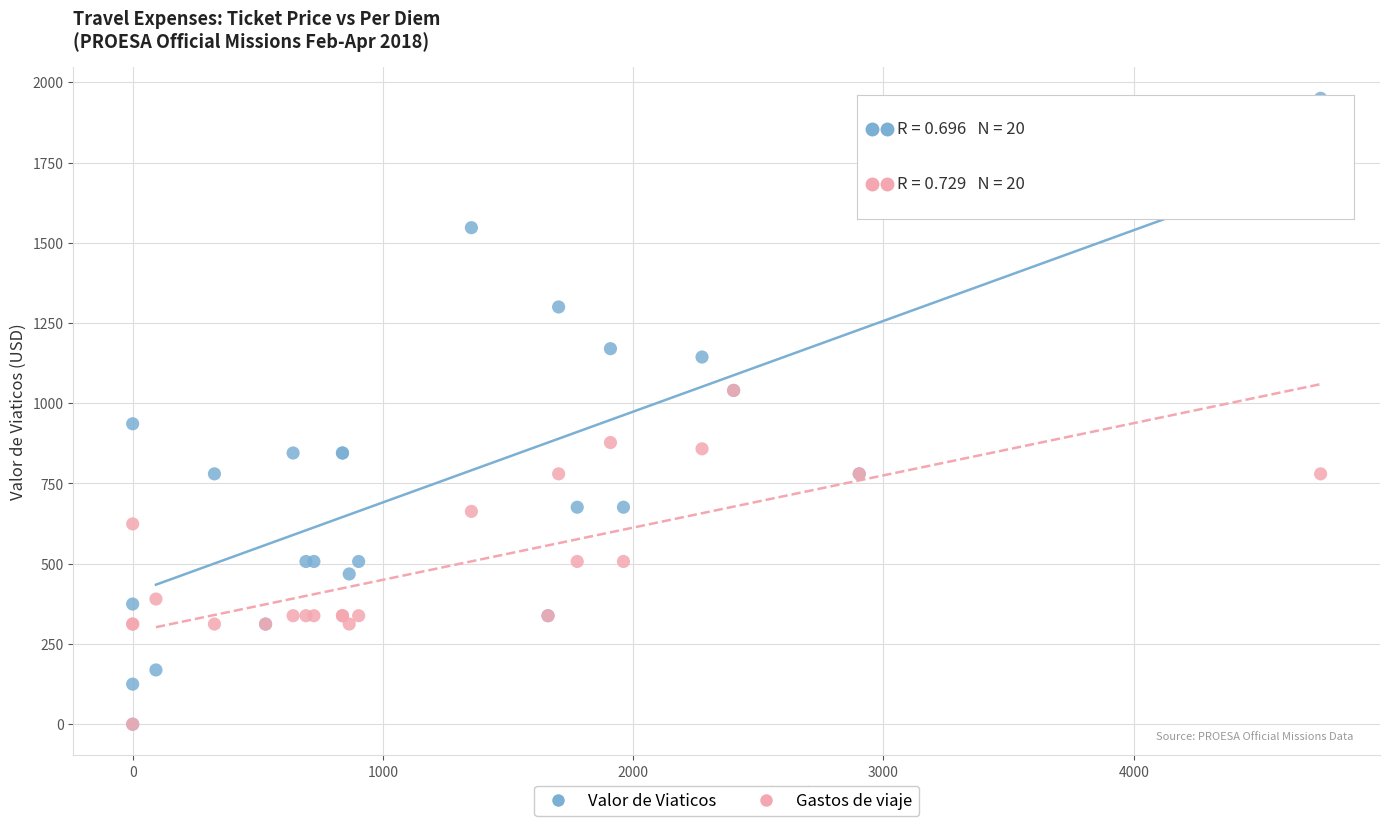

Which series contains the highest Y value?

Valor de Viaticos